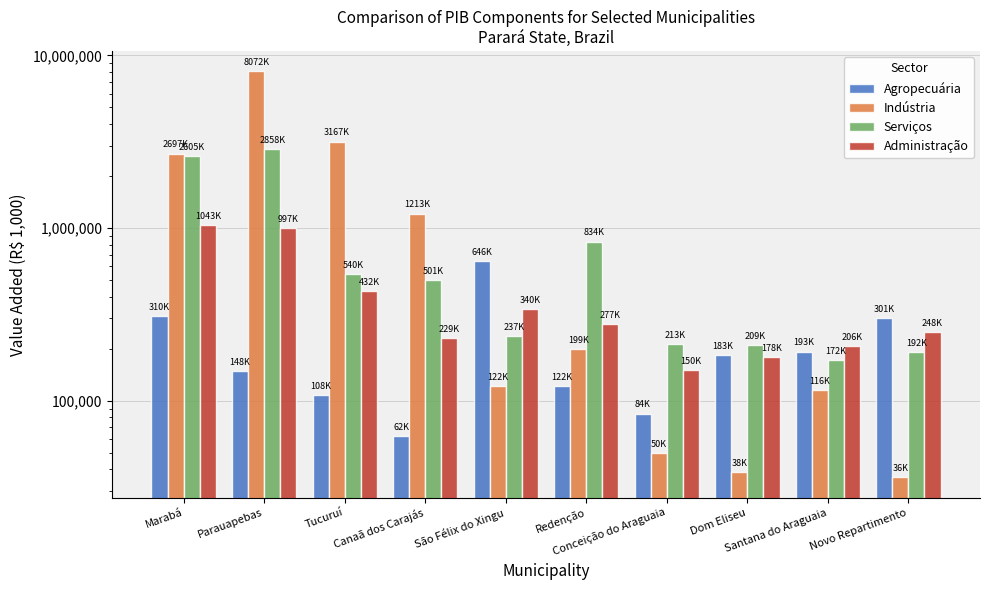

What is the difference between the maximum and minimum values in the Serviços series?

2685764.9